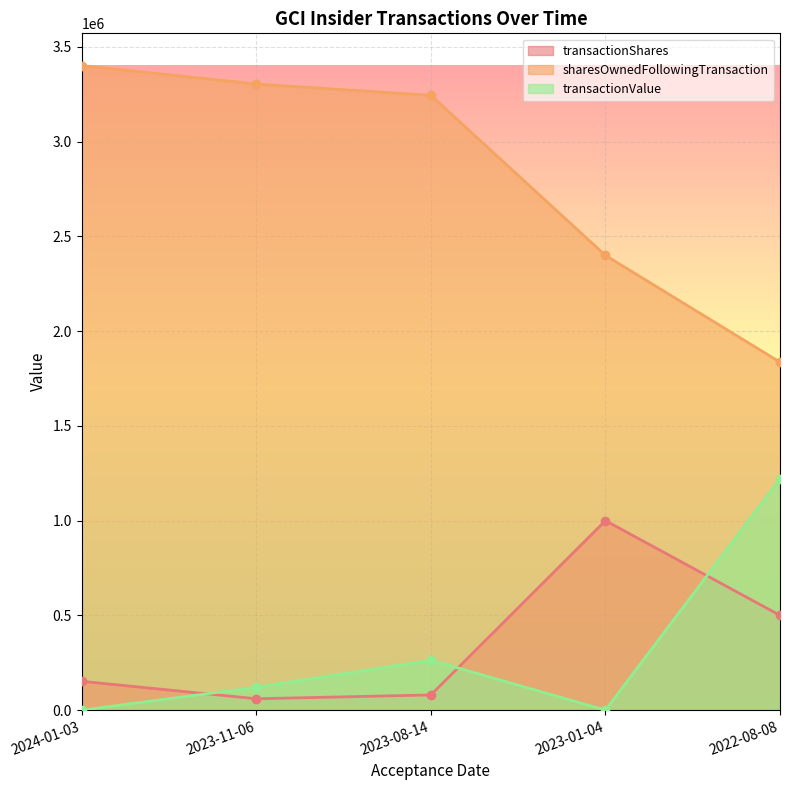

The value of transactionShares at 2022-08-08 is 284066. True or false?

False